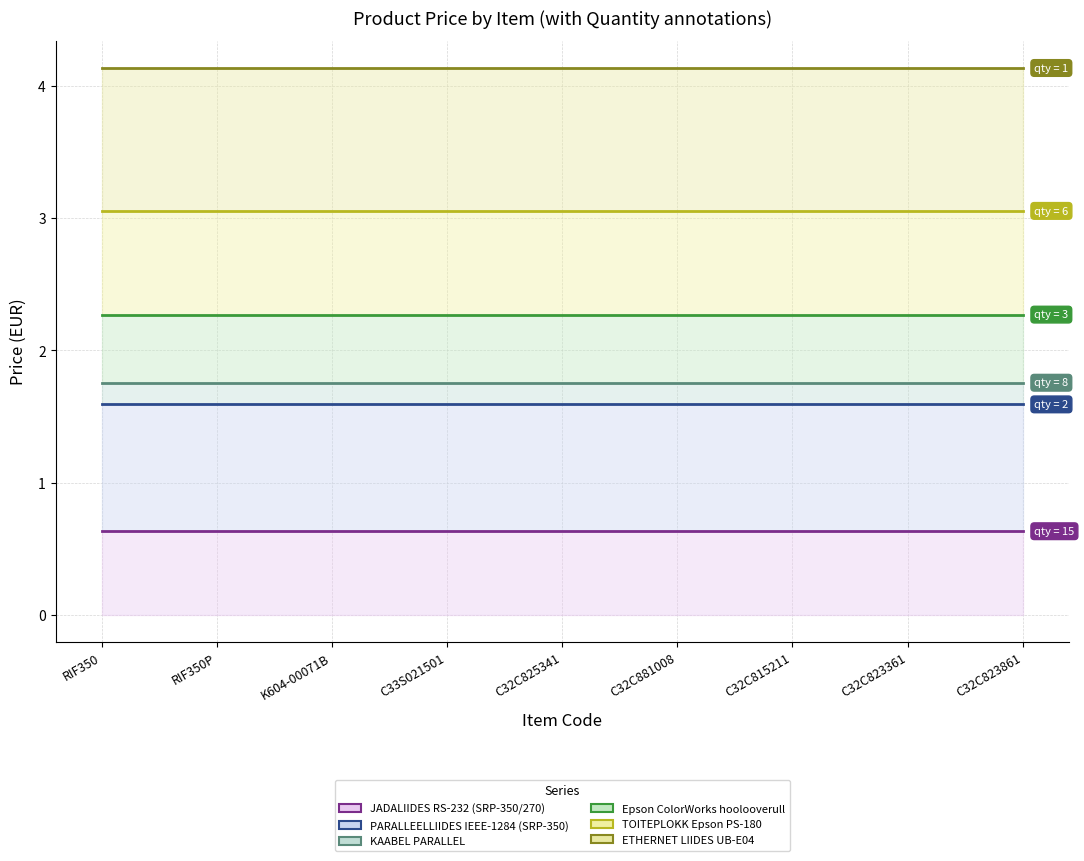

Which series has the largest total across all categories?

ETHERNET LIIDES UB-E04